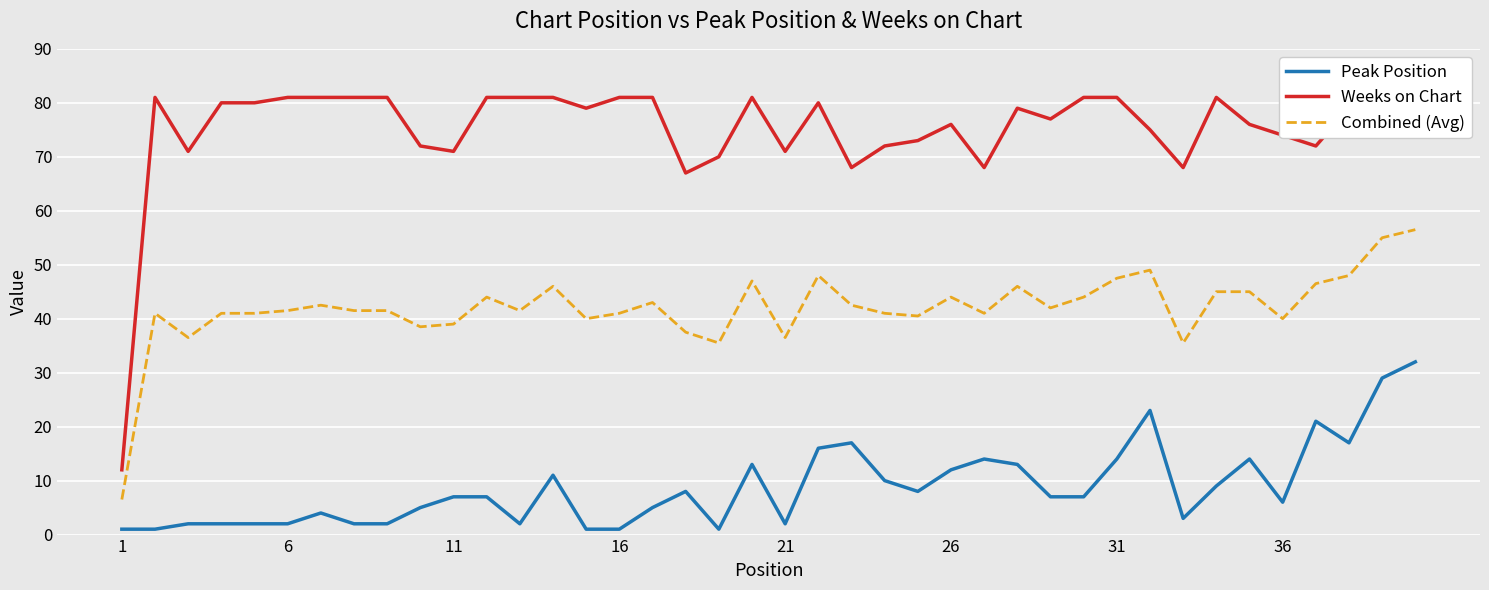

True or false: Weeks on Chart and Peak Position cross at least once.

False